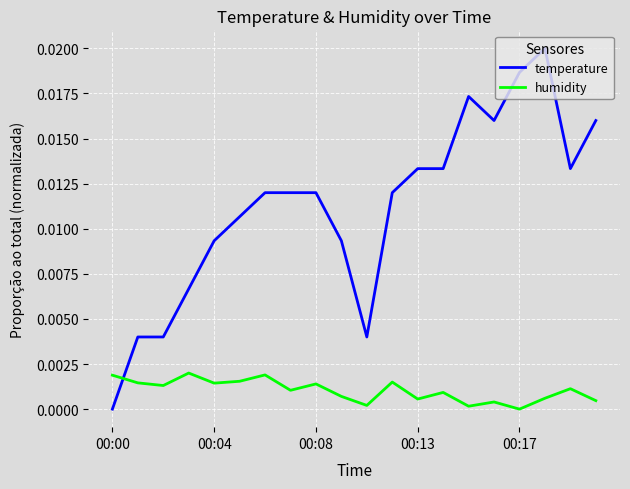

Which series has the largest range (max minus min)?

temperature